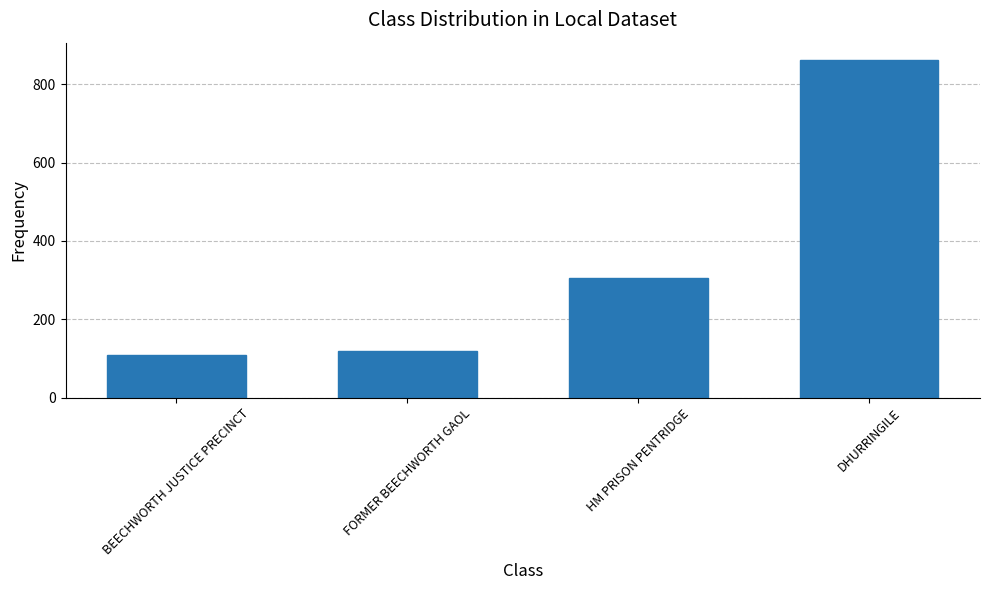

Between DHURRINGILE and FORMER BEECHWORTH GAOL, which is larger?

DHURRINGILE